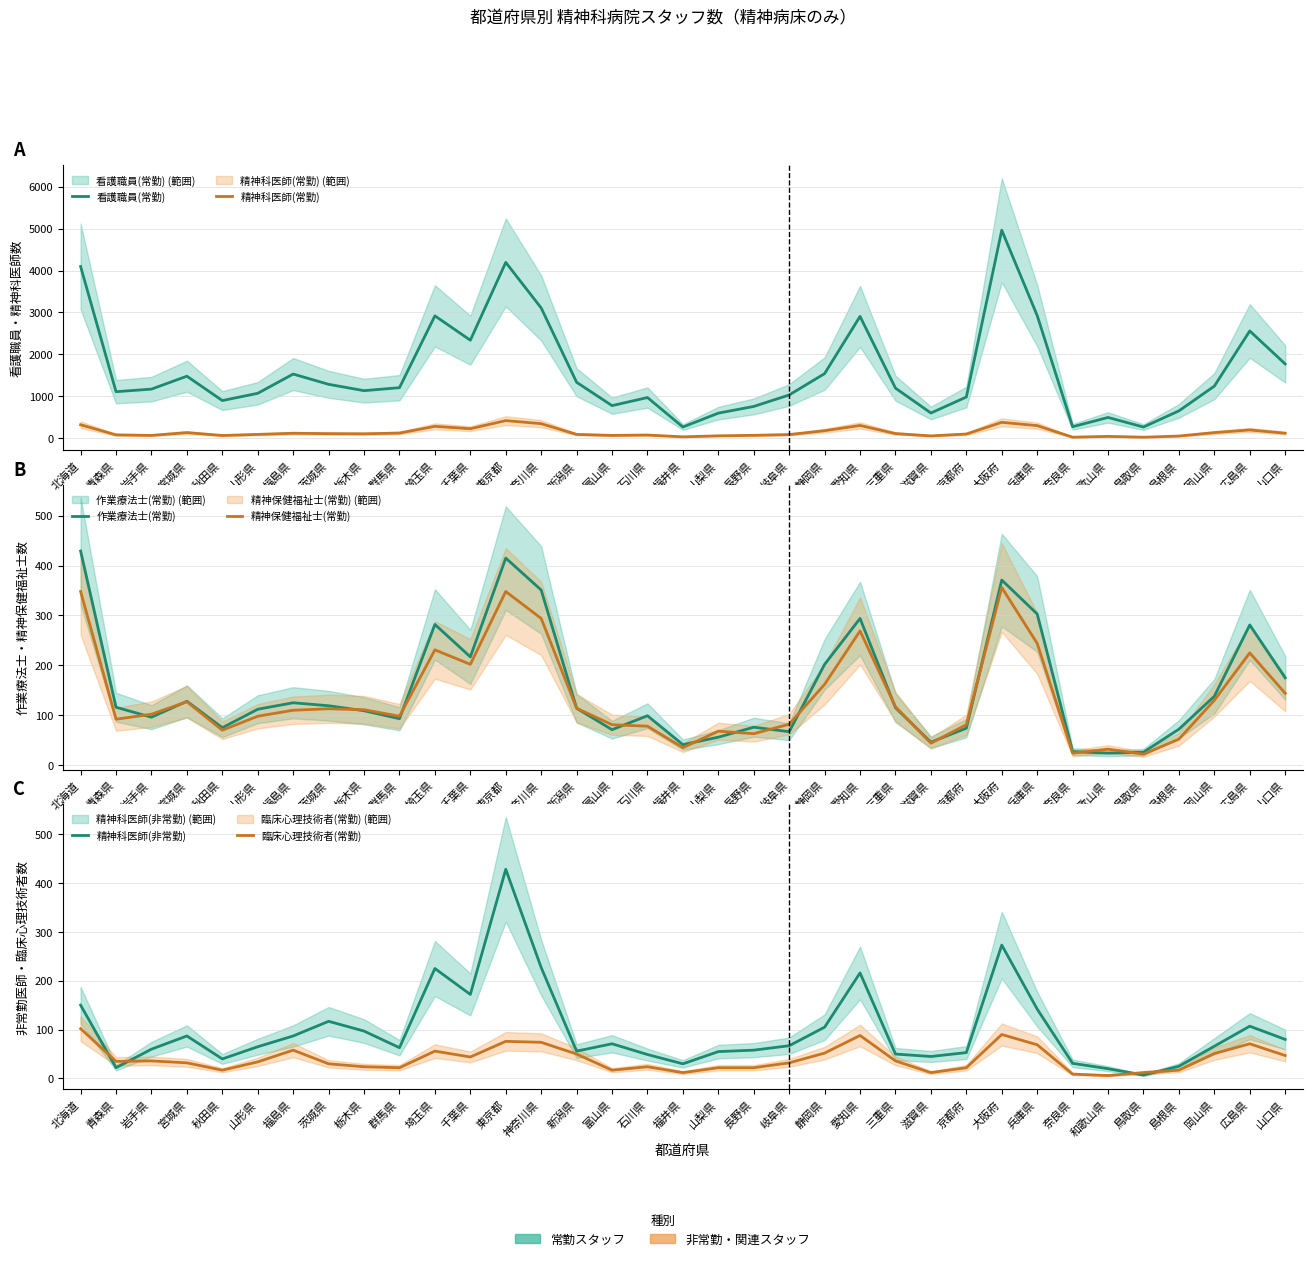

Reading left to right, what are all the values shown in this chart?

看護職員(常勤): 北海道=4095	青森県=1110	岩手県=1172	宮城県=1480	秋田県=899	山形県=1072	福島県=1531	茨城県=1286	栃木県=1135	群馬県=1206	埼玉県=2919	千葉県=2338	東京都=4194	神奈川県=3107	新潟県=1335	富山県=778	石川県=971	福井県=268	山梨県=599	長野県=759	岐阜県=1032	静岡県=1542	愛知県=2906	三重県=1195	滋賀県=602	京都府=983	大阪府=4961	兵庫県=2927	奈良県=275	和歌山県=496	鳥取県=268	島根県=653	岡山県=1243	広島県=2559	山口県=1772
精神科医師(常勤): 北海道=322	青森県=81	岩手県=68	宮城県=135	秋田県=66	山形県=92	福島県=119	茨城県=110	栃木県=106	群馬県=124	埼玉県=284	千葉県=228	東京都=421	神奈川県=348	新潟県=92	富山県=68	石川県=77	福井県=34	山梨県=58	長野県=70	岐阜県=88	静岡県=180	愛知県=305	三重県=112	滋賀県=56	京都府=101	大阪府=380	兵庫県=301	奈良県=25	和歌山県=45	鳥取県=25	島根県=53	岡山県=135	広島県=198	山口県=121
作業療法士(常勤): 北海道=429	青森県=116	岩手県=96	宮城県=128	秋田県=75	山形県=112	福島県=125	茨城県=119	栃木県=109	群馬県=93	埼玉県=282	千葉県=217	東京都=415	神奈川県=351	新潟県=114	富山県=71	石川県=99	福井県=41	山梨県=56	長野県=76	岐阜県=67	静岡県=202	愛知県=294	三重県=115	滋賀県=46	京都府=74	大阪府=371	兵庫県=303	奈良県=27	和歌山県=24	鳥取県=26	島根県=72	岡山県=138	広島県=281	山口県=175
精神保健福祉士(常勤): 北海道=348	青森県=92	岩手県=102	宮城県=127	秋田県=70	山形県=98	福島県=110	茨城県=113	栃木県=111	群馬県=98	埼玉県=231	千葉県=202	東京都=348	神奈川県=294	新潟県=114	富山県=81	石川県=78	福井県=35	山梨県=68	長野県=63	岐阜県=82	静岡県=162	愛知県=269	三重県=117	滋賀県=44	京都府=81	大阪府=356	兵庫県=244	奈良県=24	和歌山県=32	鳥取県=22	島根県=52	岡山県=130	広島県=225	山口県=144
精神科医師(非常勤): 北海道=150	青森県=22	岩手県=60	宮城県=87	秋田県=40	山形県=65	福島県=87	茨城県=117	栃木県=97	群馬県=63	埼玉県=225	千葉県=172	東京都=428	神奈川県=227	新潟県=56	富山県=71	石川県=49	福井県=30	山梨県=55	長野県=58	岐阜県=67	静岡県=105	愛知県=216	三重県=50	滋賀県=45	京都府=53	大阪府=273	兵庫県=142	奈良県=31	和歌山県=20	鳥取県=7	島根県=25	岡山県=66	広島県=107	山口県=80
臨床心理技術者(常勤): 北海道=102	青森県=35	岩手県=36	宮城県=32	秋田県=17	山形県=34	福島県=58	茨城県=30	栃木県=24	群馬県=22	埼玉県=56	千葉県=44	東京都=76	神奈川県=74	新潟県=50	富山県=17	石川県=24	福井県=12	山梨県=22	長野県=22	岐阜県=32	静岡県=52	愛知県=88	三重県=36	滋賀県=12	京都府=22	大阪府=90	兵庫県=69	奈良県=9	和歌山県=6	鳥取県=12	島根県=17	岡山県=51	広島県=71	山口県=47